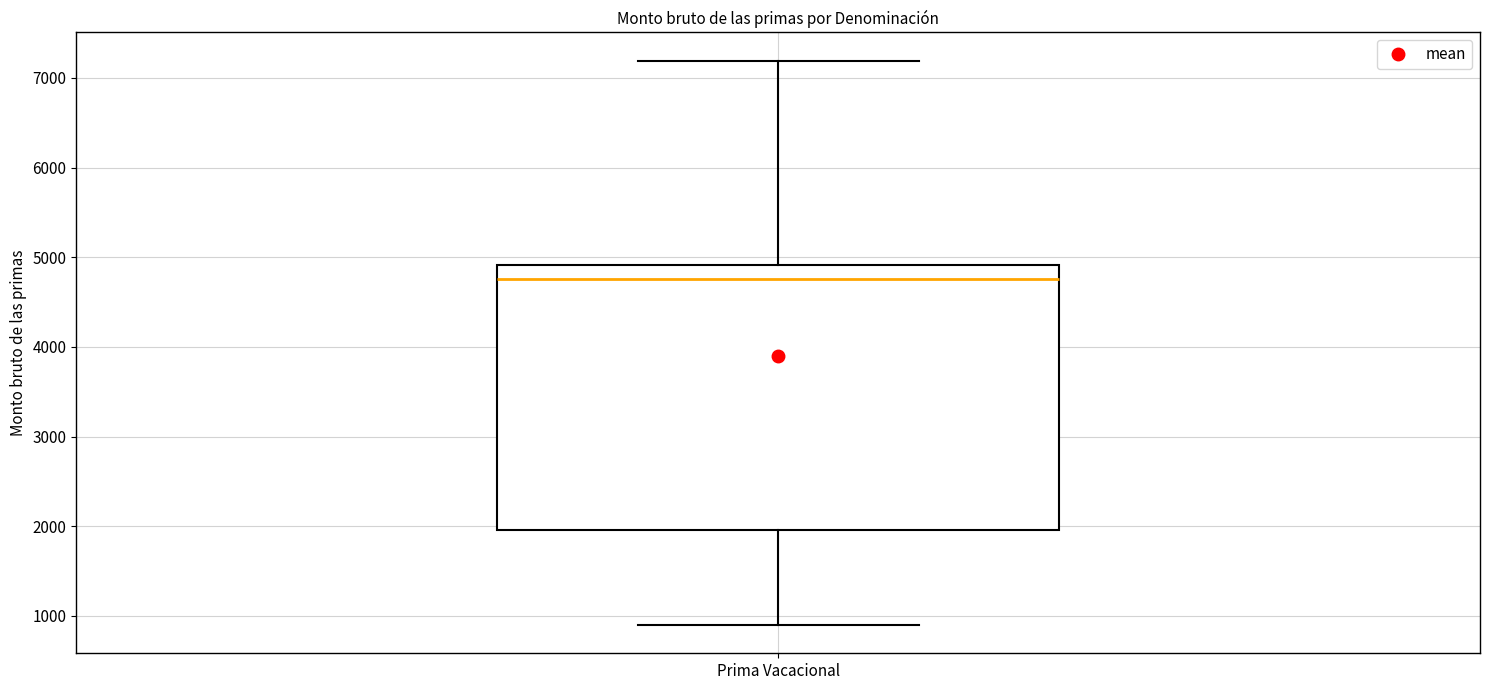

Read this box plot against the y-axis: the position of the median line, the range covered by the box, and the ends of both whiskers. The values are not printed on the chart, so give them approximately, as read against the axis.

median 4800, box 2000 to 4900, whiskers 900 to 7200